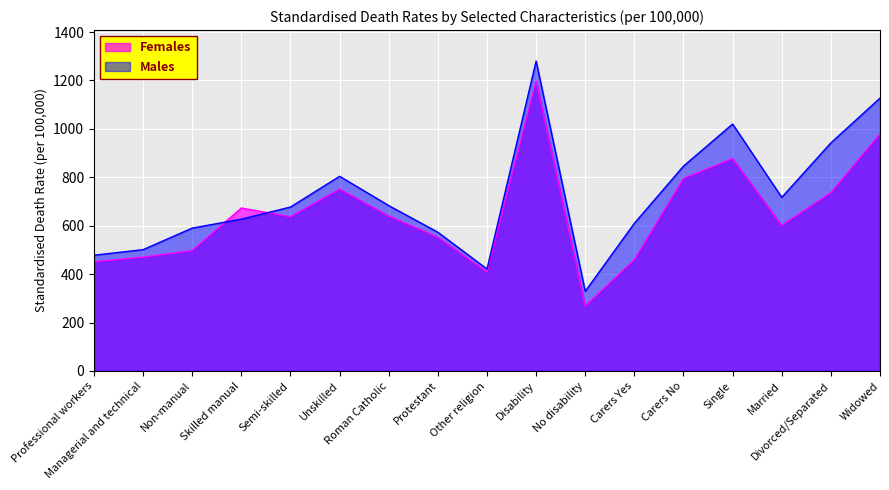

How many lines are shown in the chart?

2